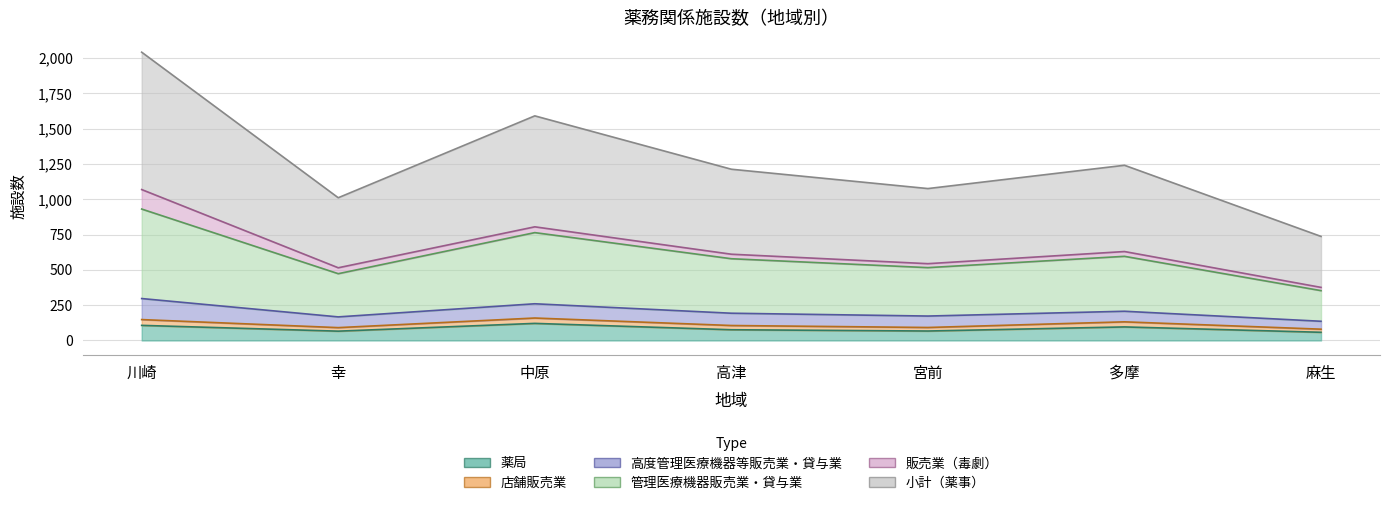

At which label does 小計（薬事） reach its peak?

川崎